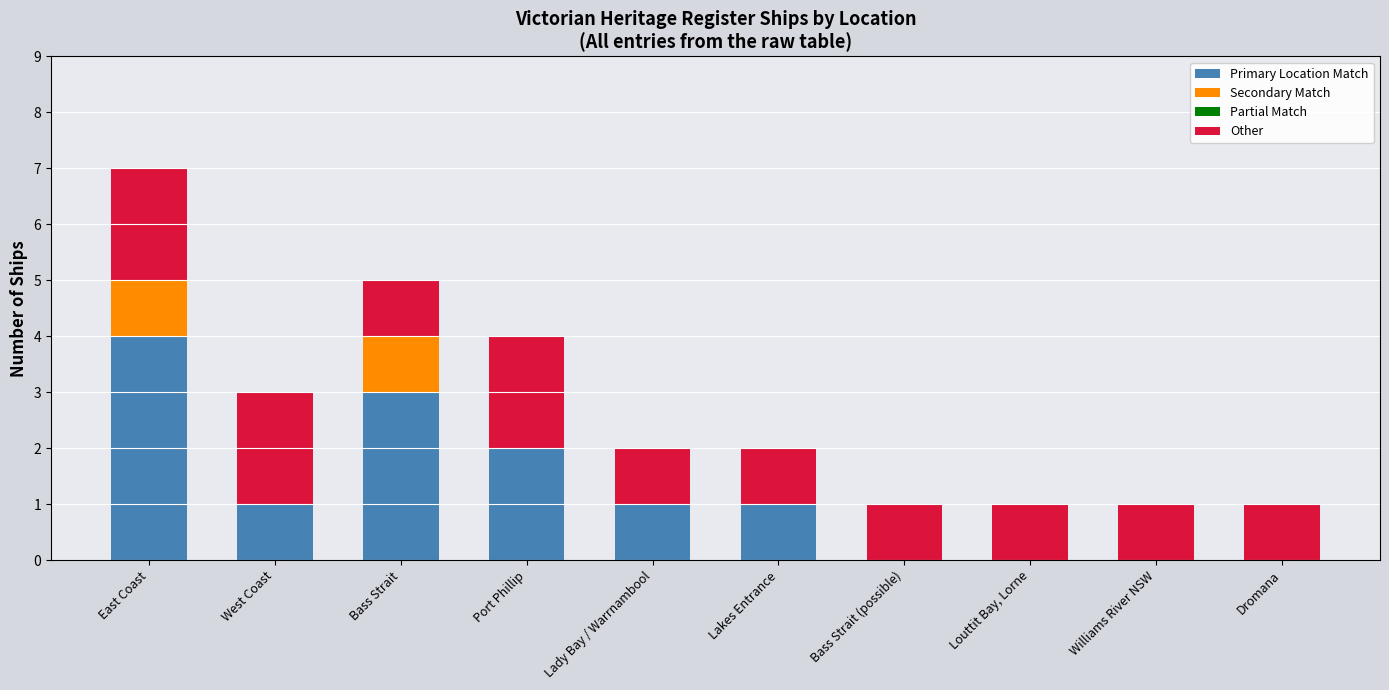

Are the bars horizontal?

No